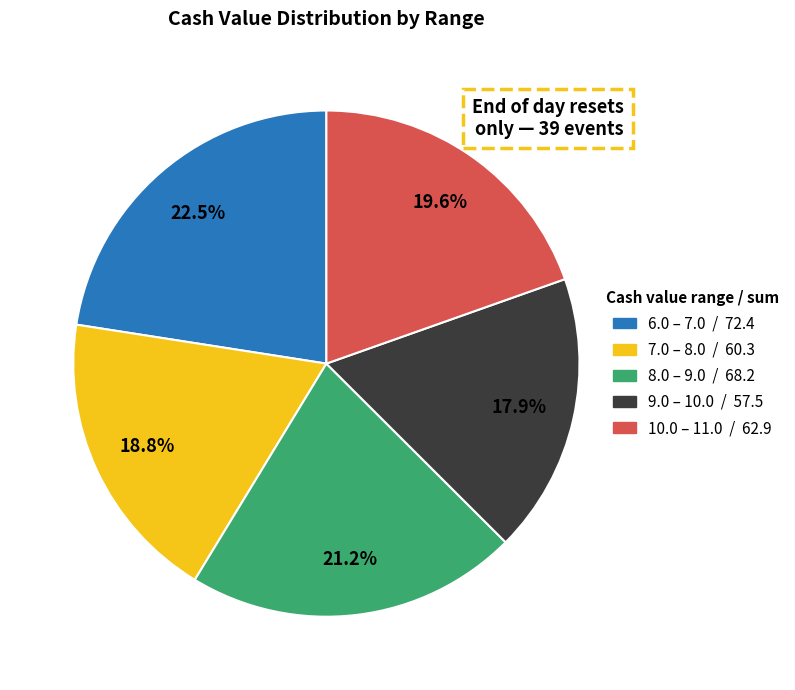

Is there any slice that represents more than half of the pie?

No